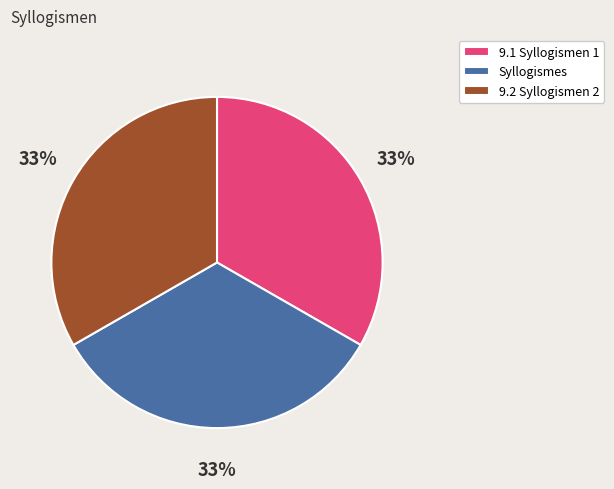

Combined, do 9.1 Syllogismen 1 and Syllogismes account for over 50%?

Yes